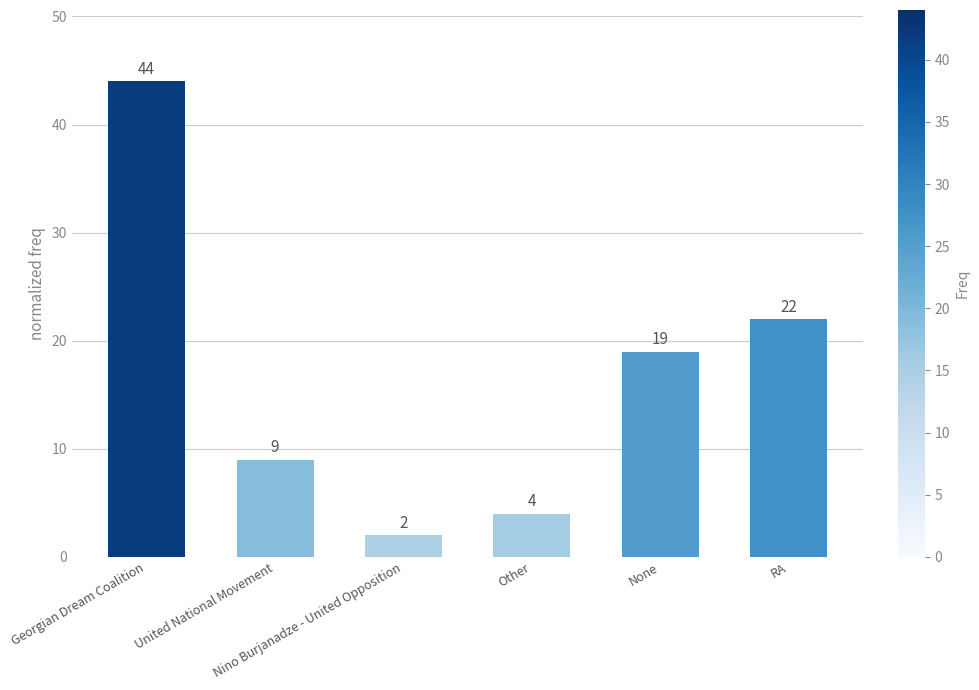

What is the greatest value displayed?

44